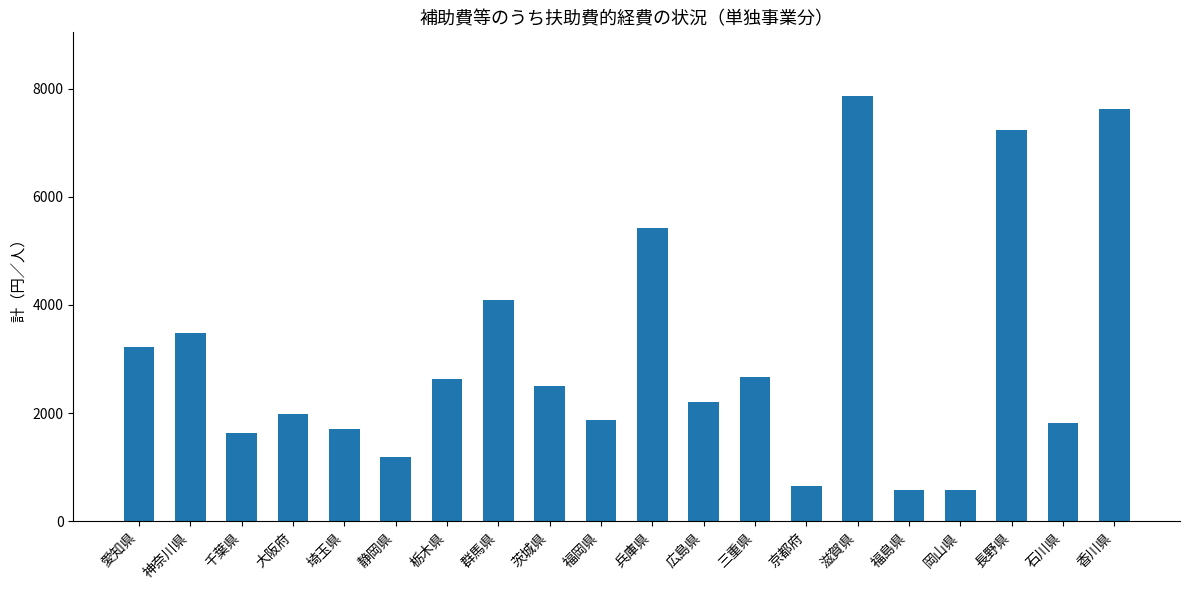

Which has a higher value, 石川県 or 大阪府?

大阪府